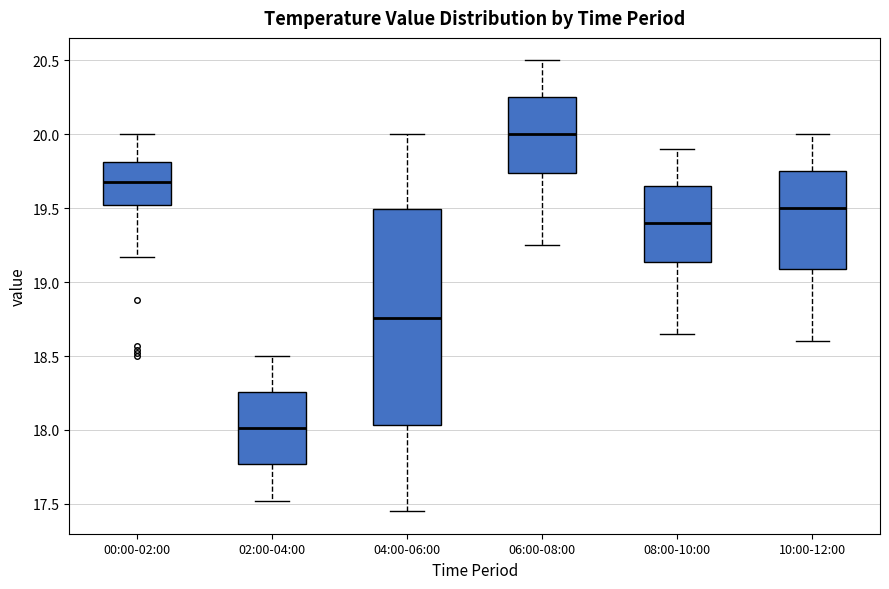

Where is the lower edge of the box for 02:00-04:00 on the y-axis? The values are not printed on the chart, so give them approximately, as read against the axis.

17.75